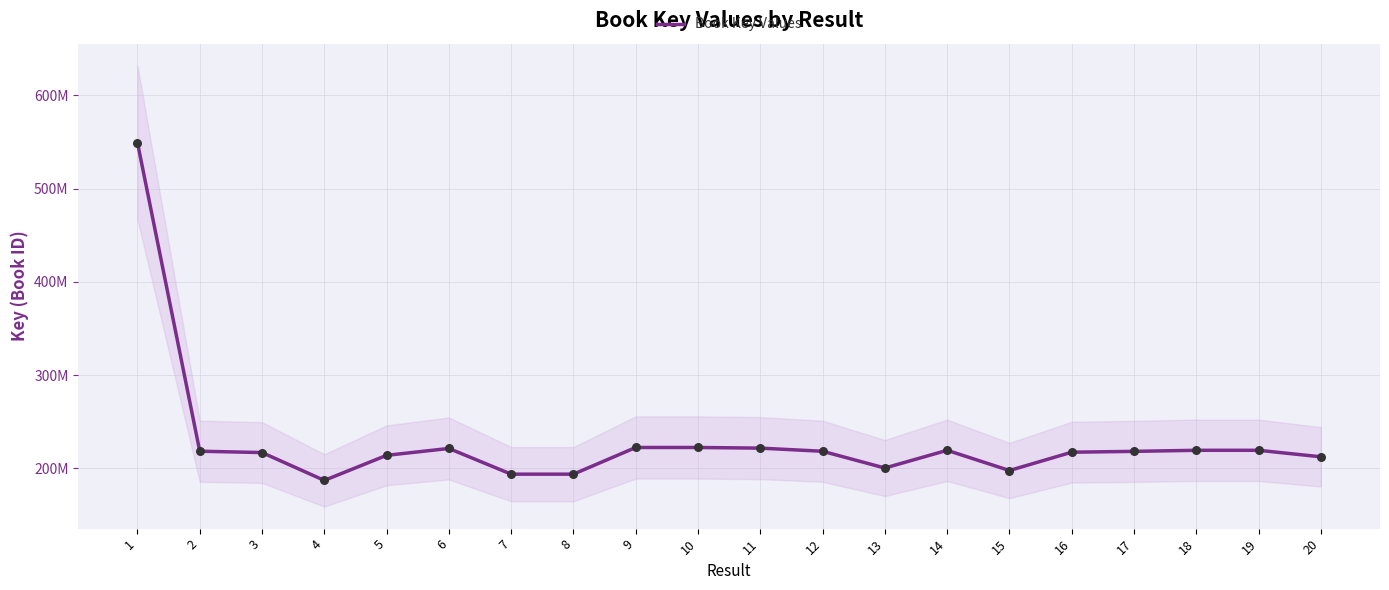

Approximately how many times larger is the value at 15 compared to 18?

0.9